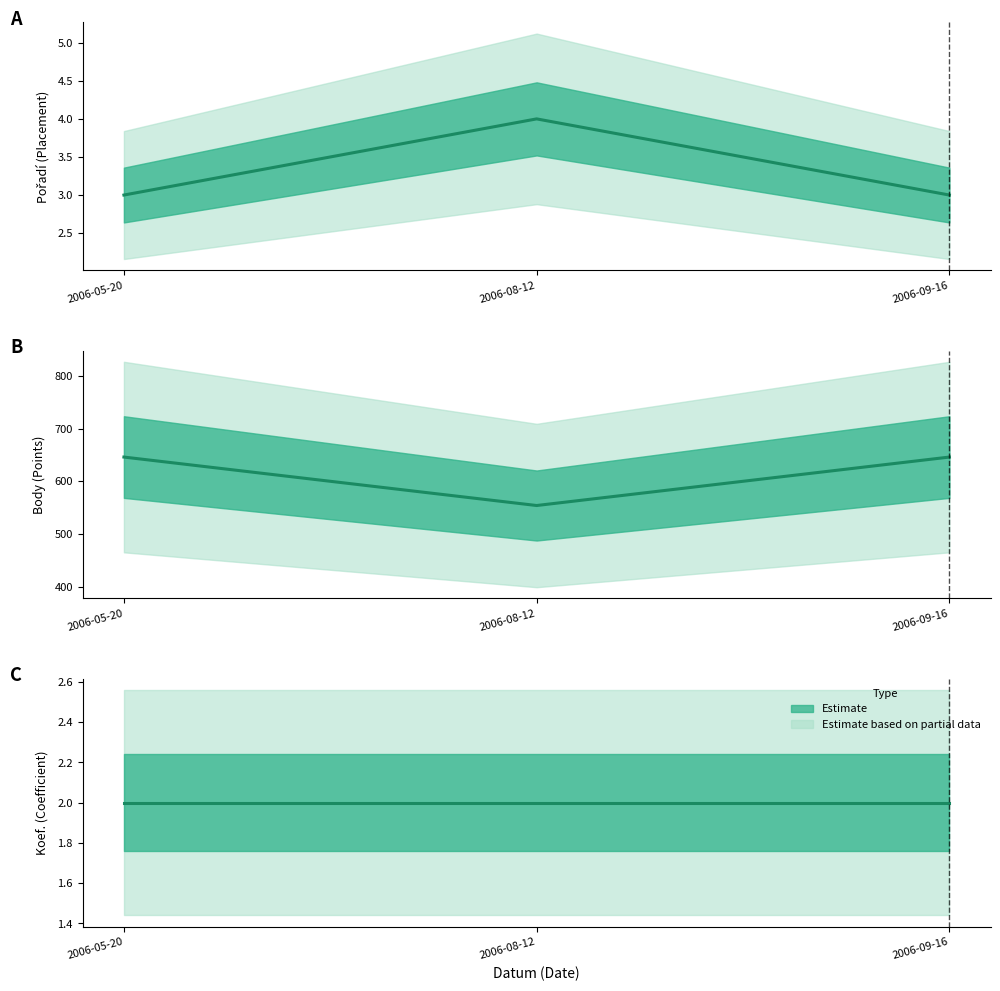

What is the total value across all series at 2006-05-20?

651